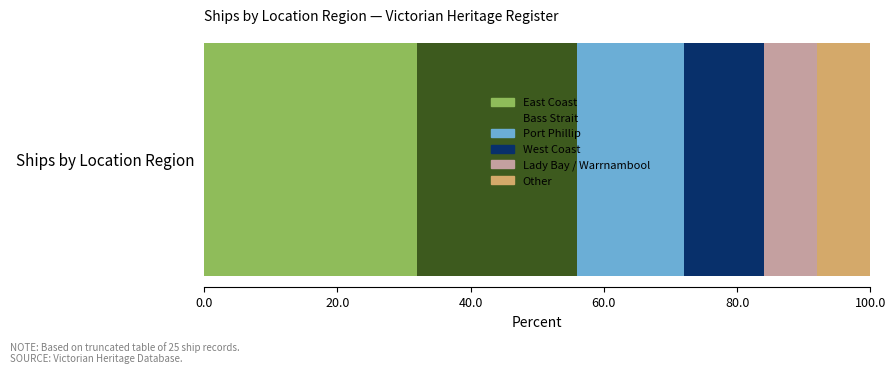

Rank the categories by East Coast value from highest to lowest.

Ships by Location Region